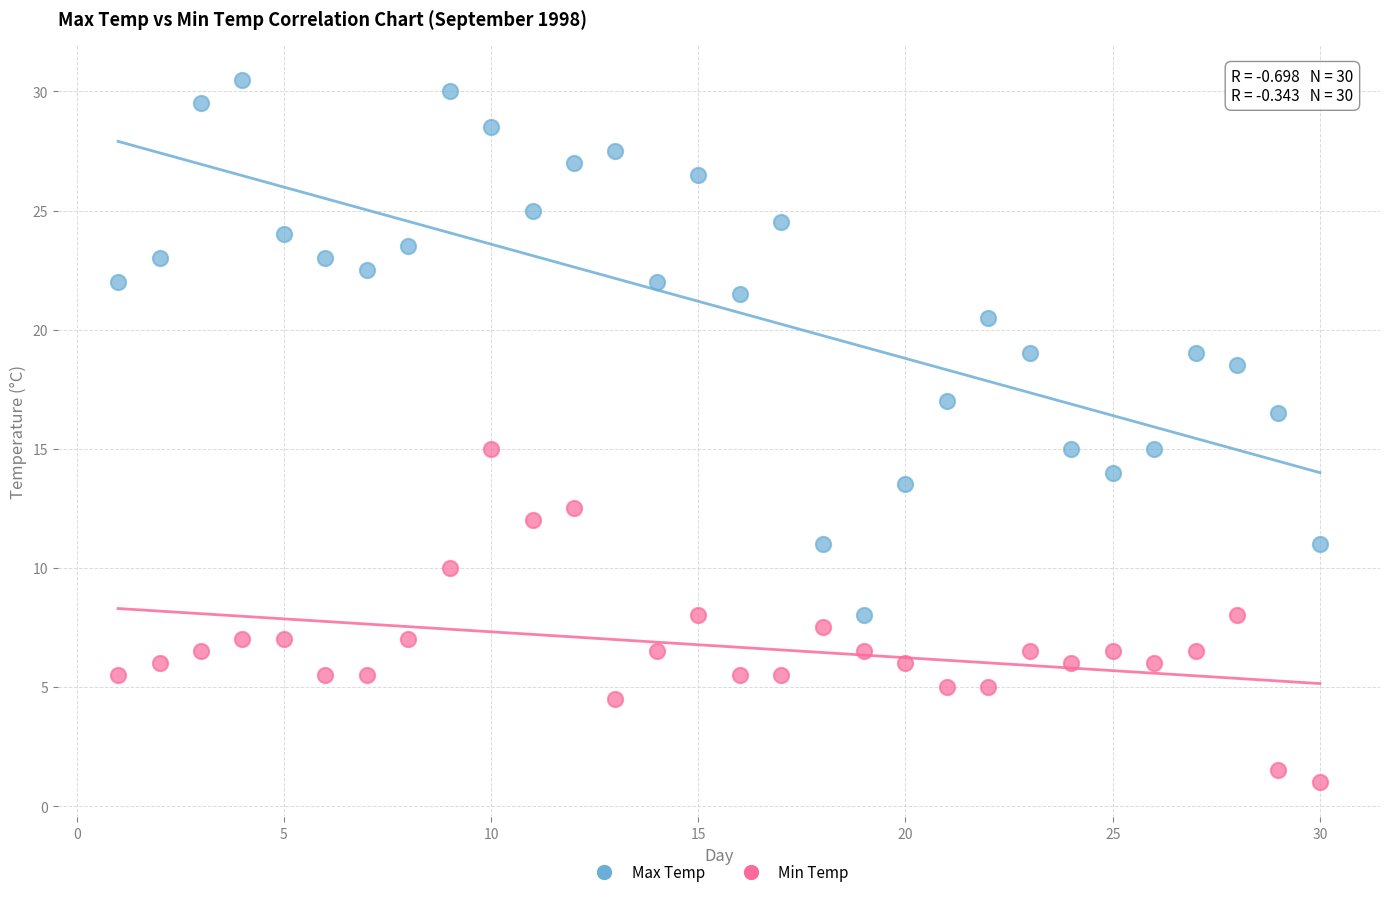

Which series reaches the minimum Y coordinate?

Min Temp